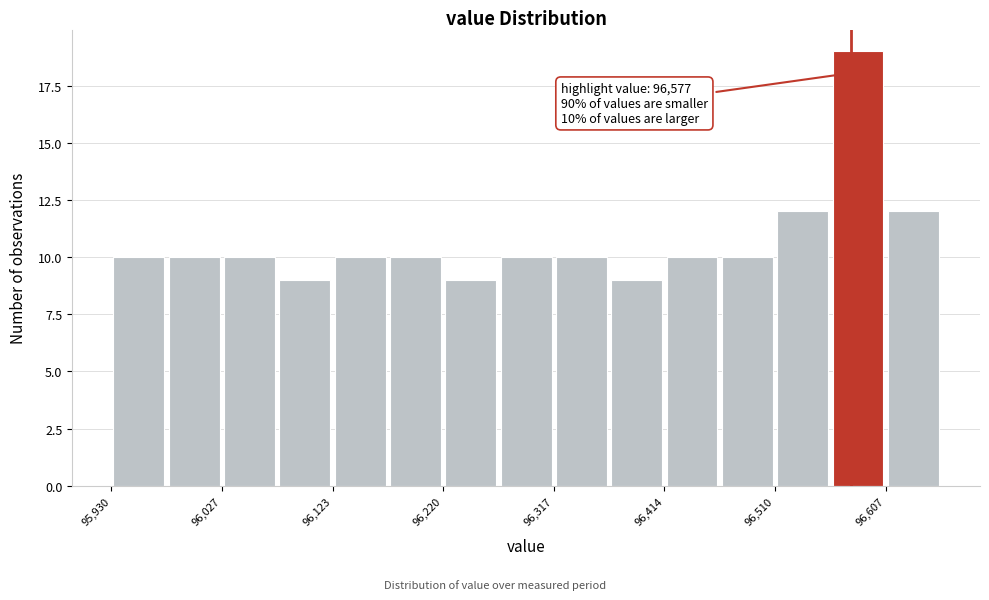

Which range on the x-axis has the tallest bar?

96560 to 96610